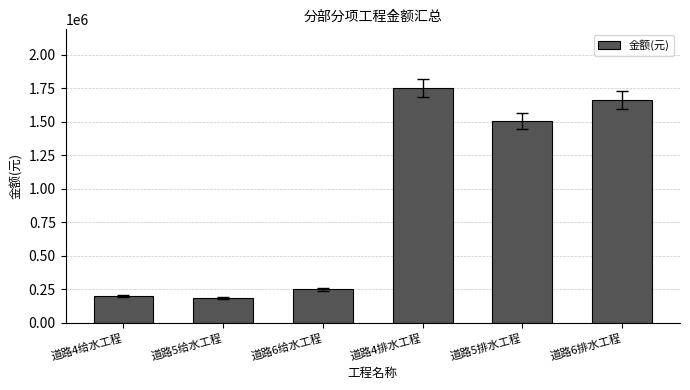

Which has a higher value, 道路6给水工程 or 道路5给水工程?

道路6给水工程